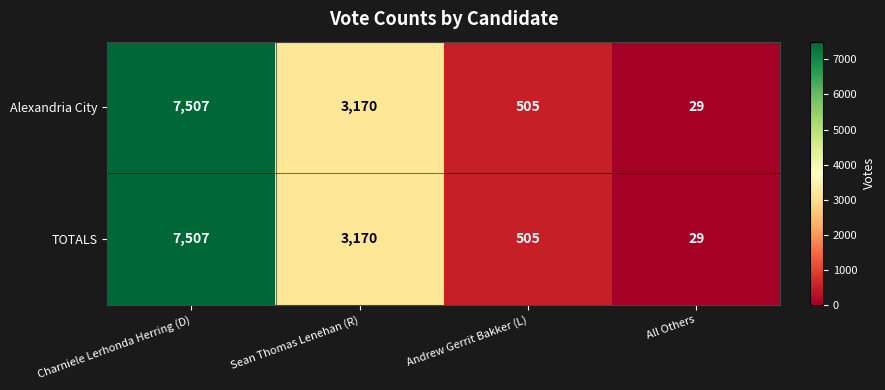

Is it true that TOTALS equals 11337 at Charniele Lerhonda Herring (D)?

False